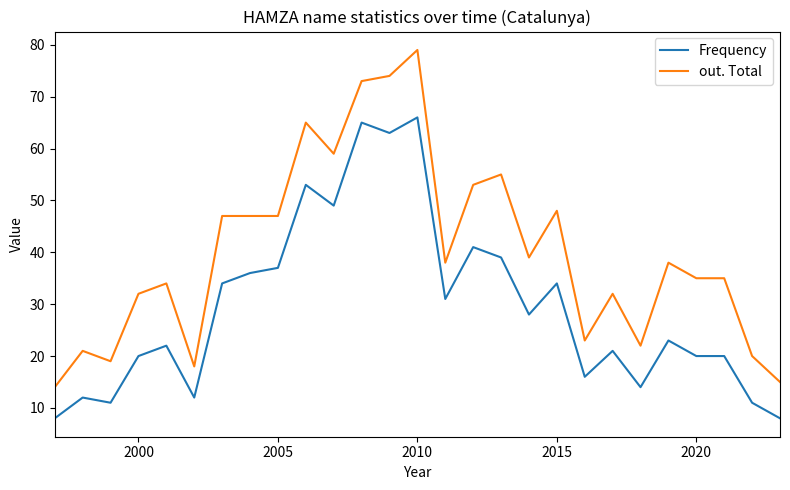

What is the minimum value shown in the chart?

8